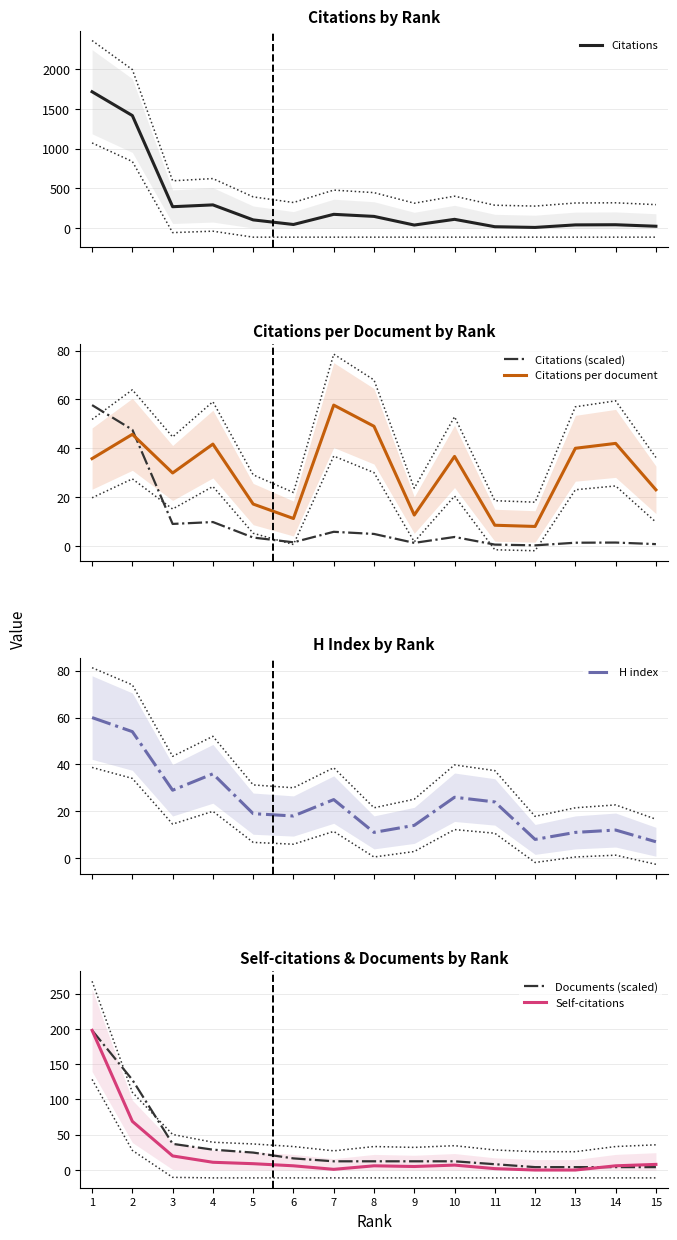

After their last crossing, which series has the higher values: Citations per document or Citations (scaled)?

Citations per document